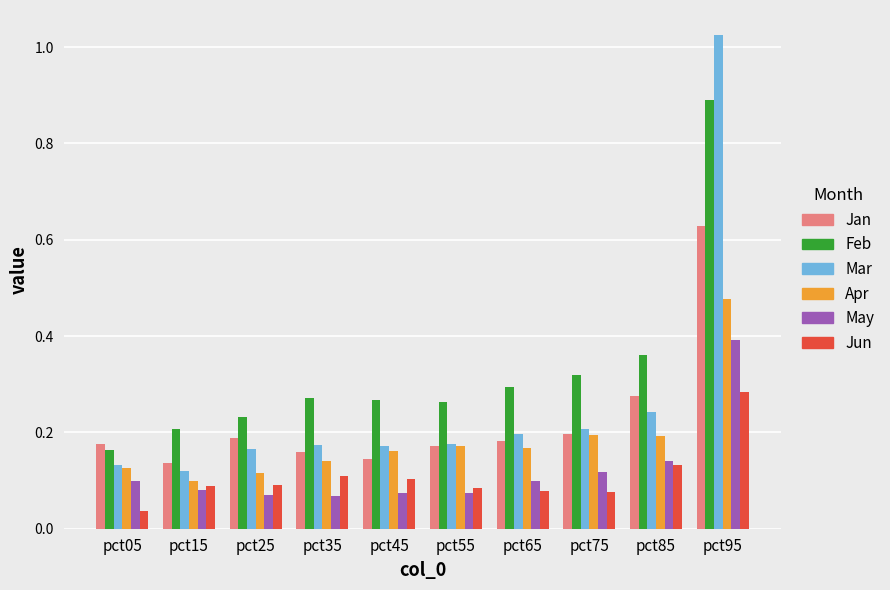

How many groups of bars are there?

10